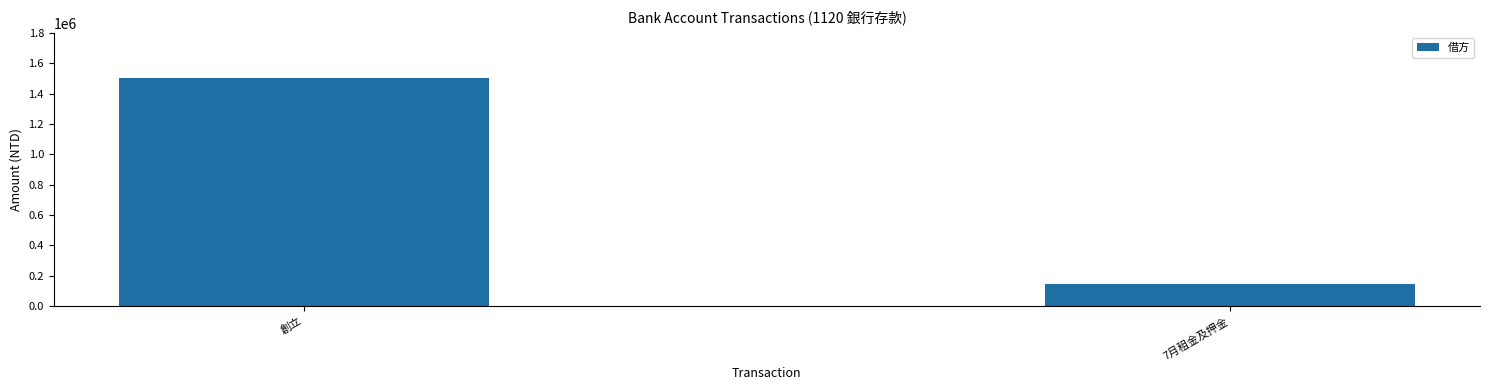

How many values are between 144045 and 1500000?

2